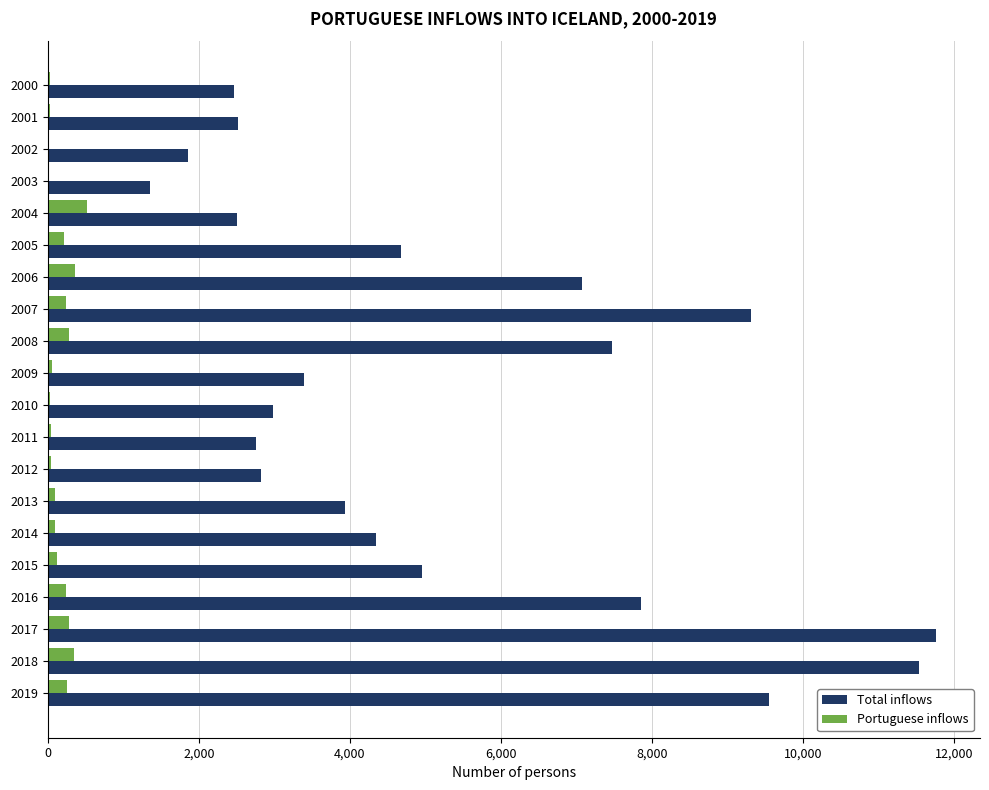

Is the value of Total inflows at 2003 greater than the value of Portuguese inflows at 2000?

Yes